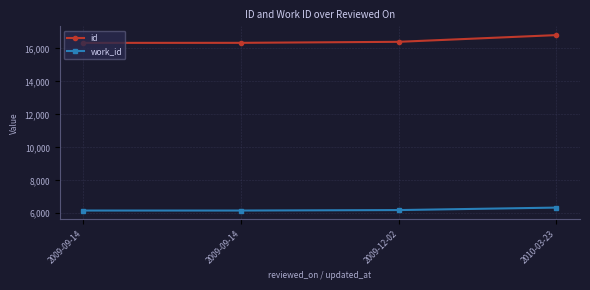

Between 2010-03-23 and 2009-09-14, which is larger?

2010-03-23